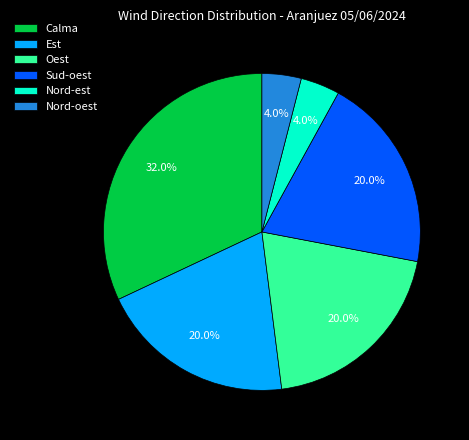

Approximately how many times larger is the value at Nord-est compared to Est?

0.2